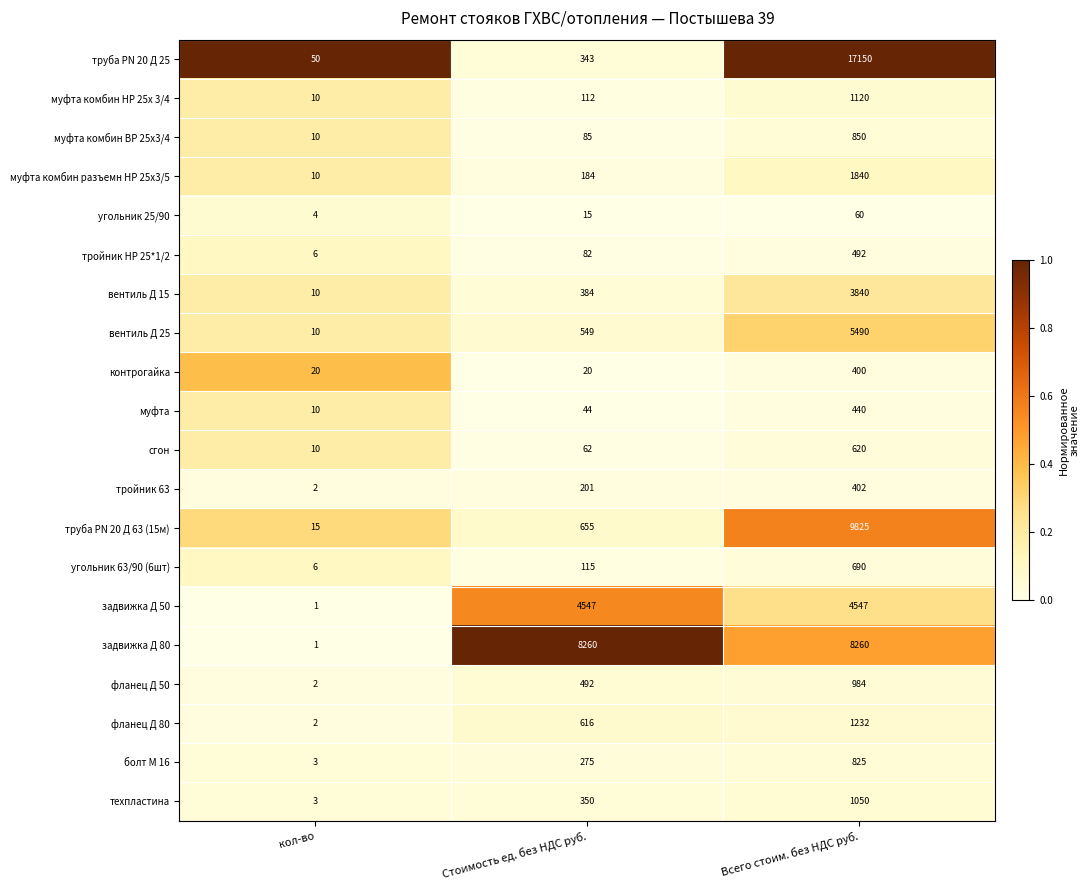

Is the value of контрогайка at Всего стоим. без НДС руб. greater than the value of муфта комбин ВР 25х3/4 at кол-во?

Yes